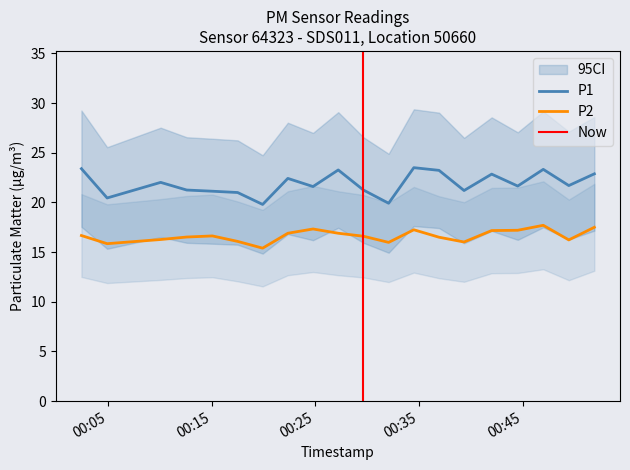

Rank the categories by P1 value from highest to lowest.

2023-04-07T00:34:30, 2023-04-07T00:02:24, 2023-04-07T00:47:00, 2023-04-07T00:27:12, 2023-04-07T00:36:56, 2023-04-07T00:51:56, 2023-04-07T00:42:01, 2023-04-07T00:22:20, 2023-04-07T00:10:03, 2023-04-07T00:49:28, 2023-04-07T00:44:32, 2023-04-07T00:24:46, 2023-04-07T00:12:34, 2023-04-07T00:29:38, 2023-04-07T00:39:21, 2023-04-07T00:15:03, 2023-04-07T00:17:29, 2023-04-07T00:04:53, 2023-04-07T00:32:04, 2023-04-07T00:19:54